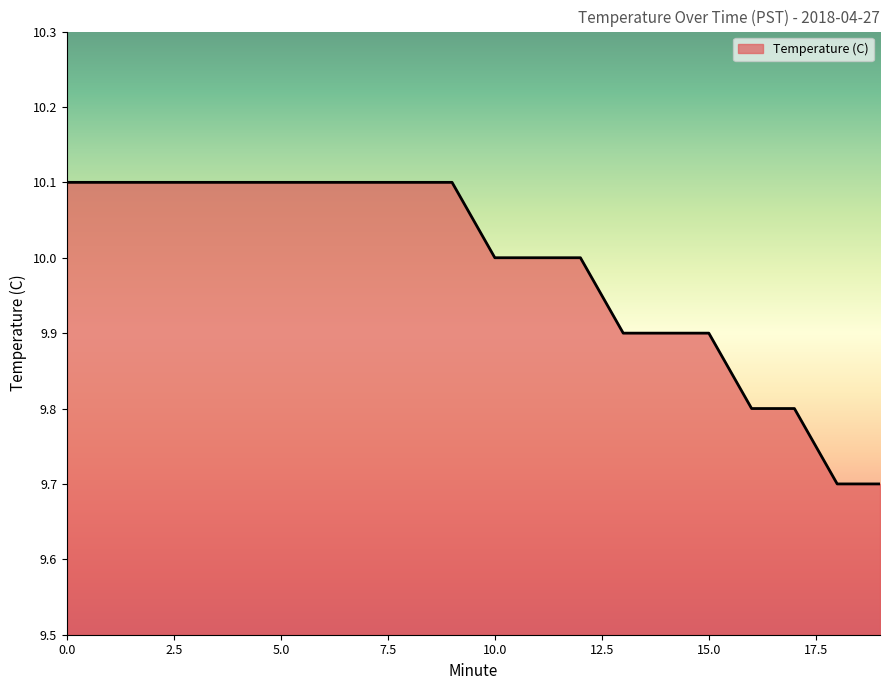

What is the smallest value displayed?

9.7